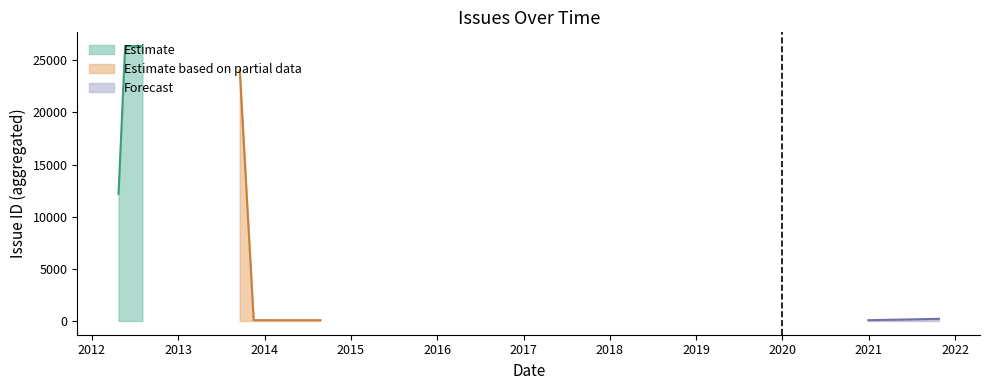

At which label does the data first exceed 430?

2012-04-23